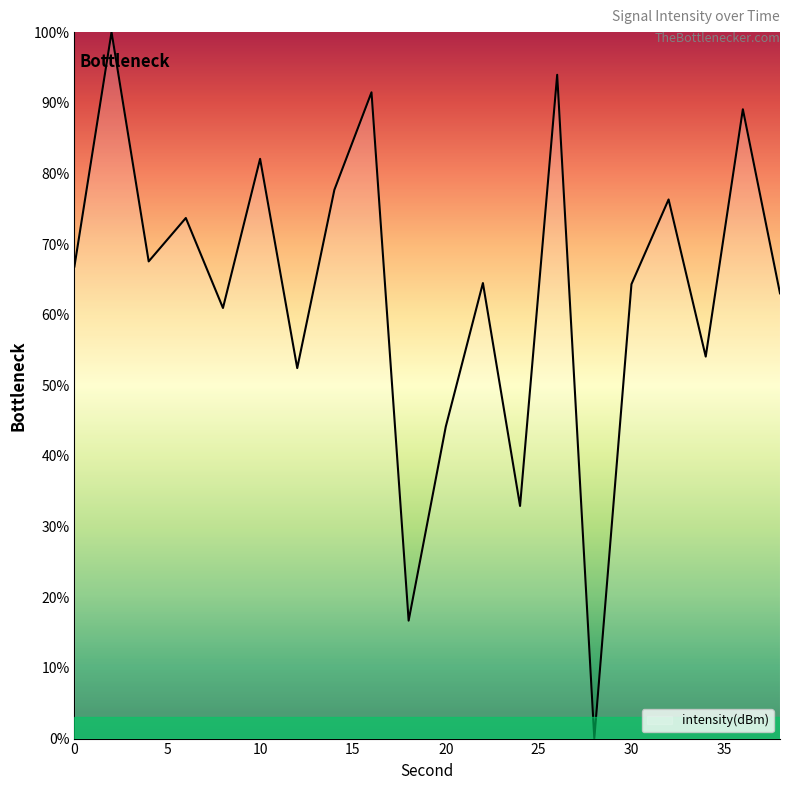

What is the average value?

63.6